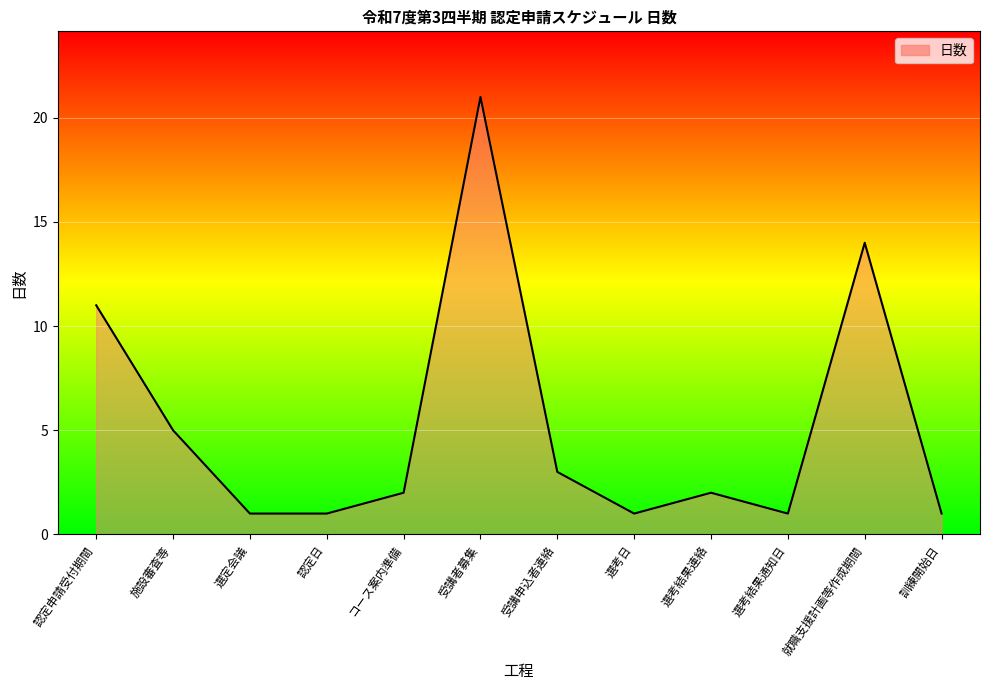

Is it true that the value at 認定日 is 1?

True